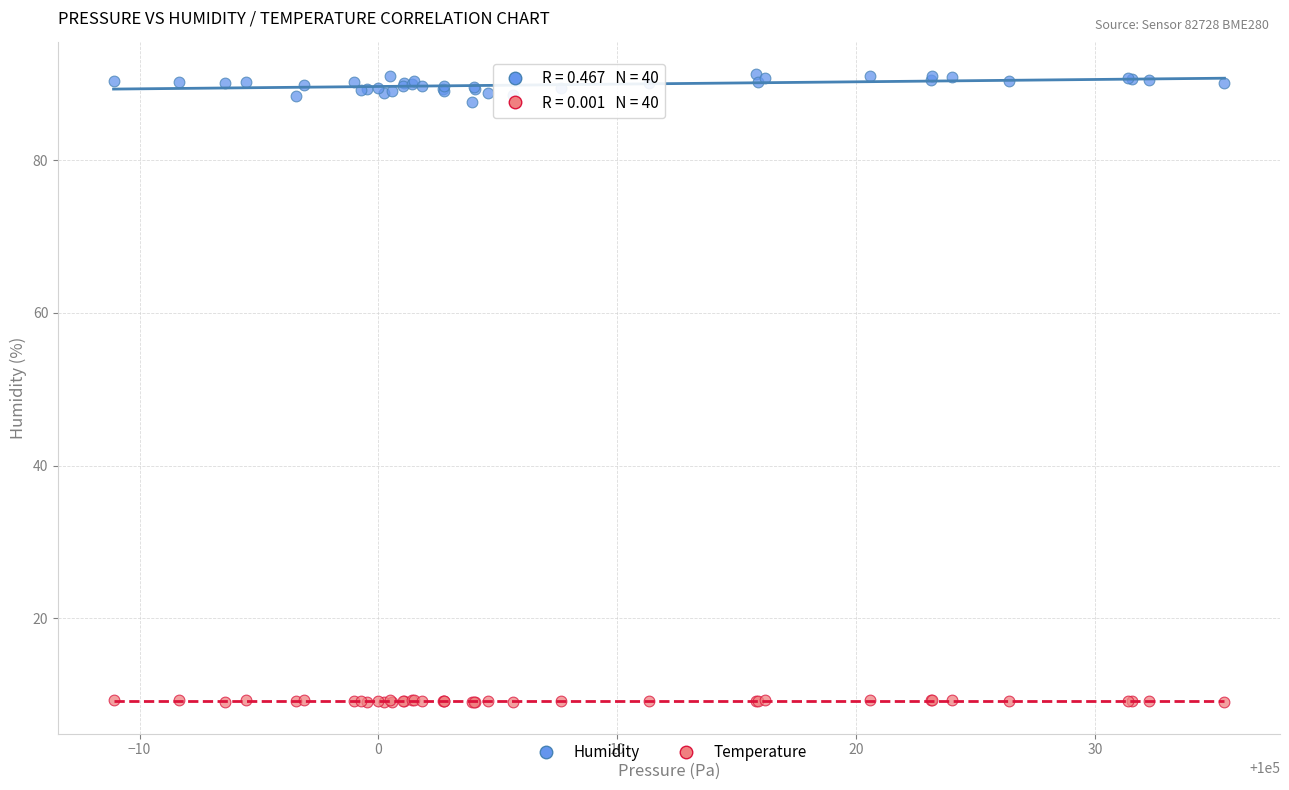

What are all the series names shown in the legend?

Humidity, Temperature